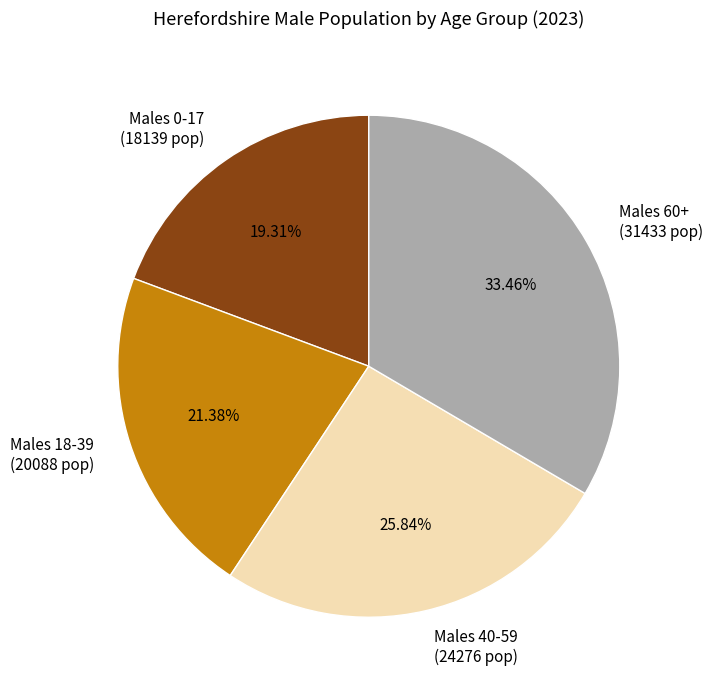

Which slice is the smallest?

Males 0-17 (18139 pop)